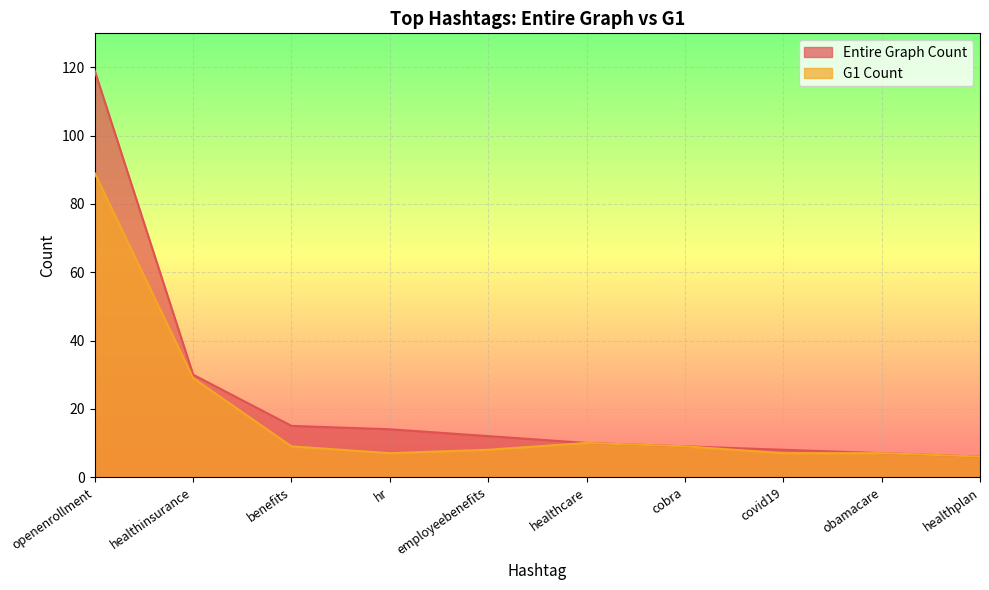

What is the difference between the maximum and minimum values in the Entire Graph Count series?

113